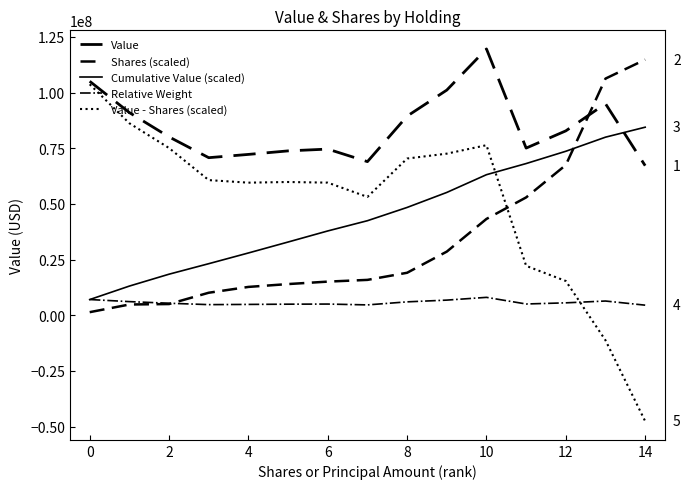

What is the difference between the maximum and minimum values in the Value series?

52428000.0